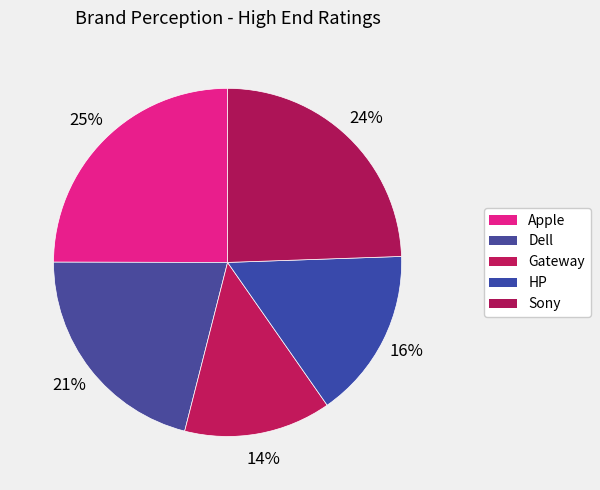

Count the number of slices in the pie.

5